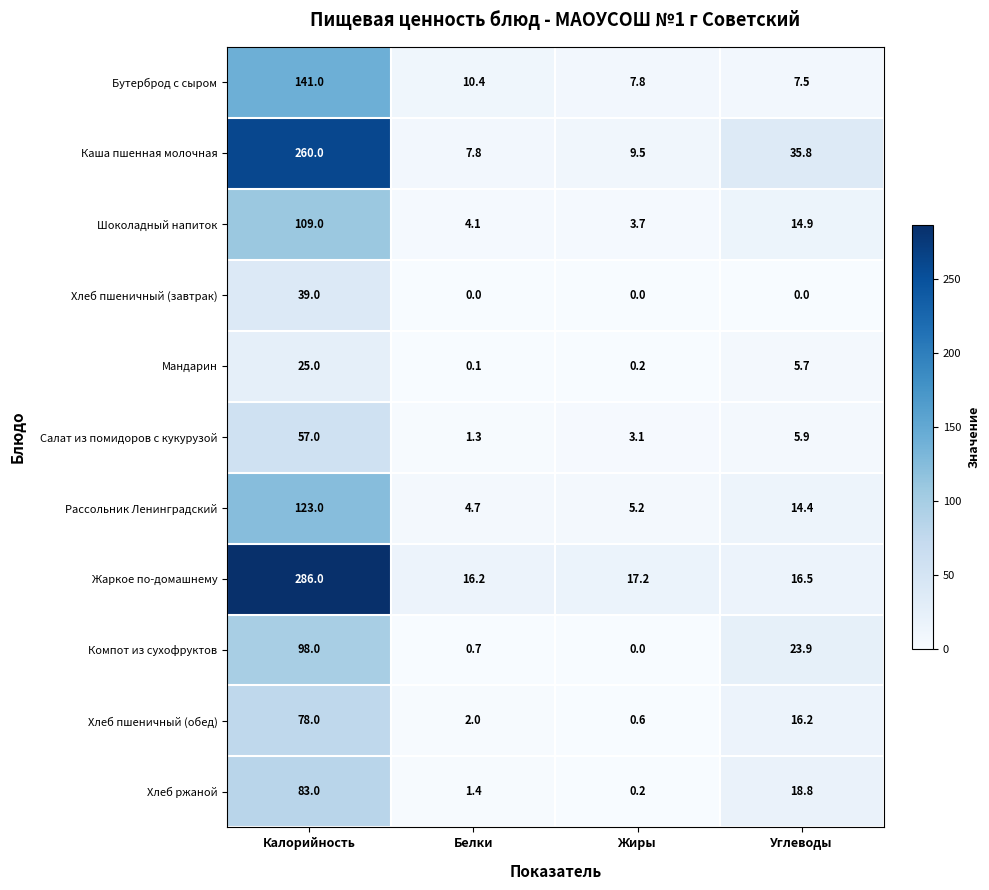

At which label does Мандарин first exceed 5?

Калорийность